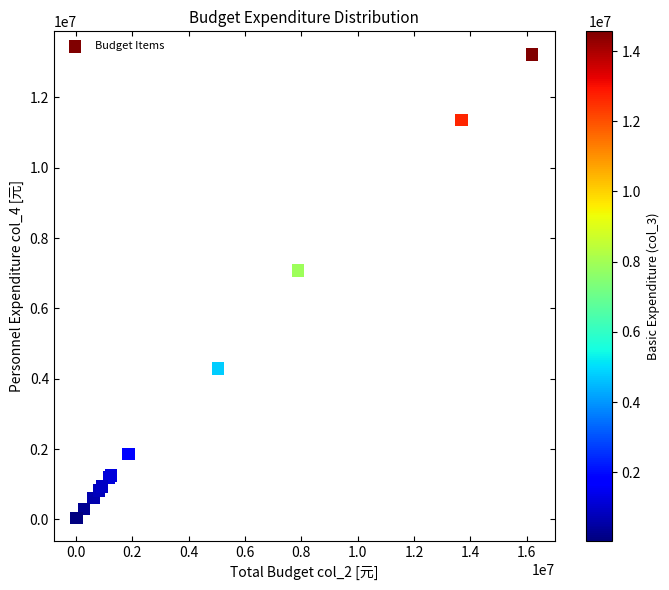

What Y value in the scatter plot is closest to 6626606?

7074128.0